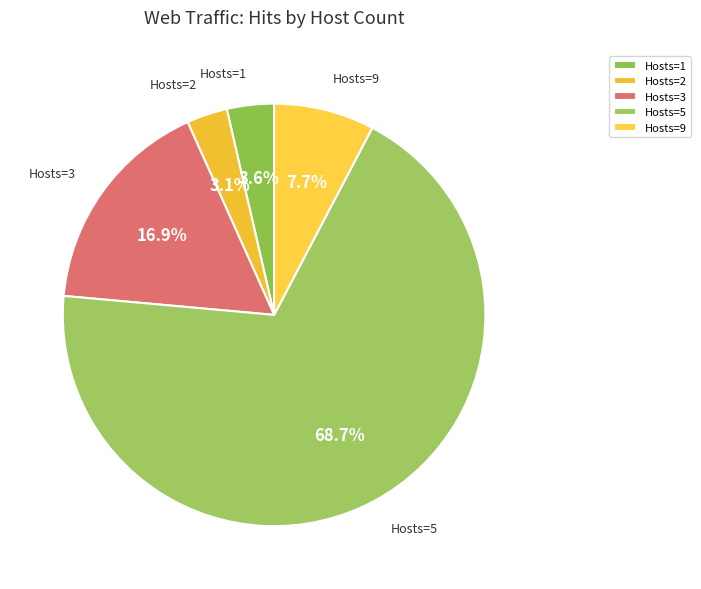

Approximately how many times larger is the value at Hosts=5 compared to Hosts=3?

4.1